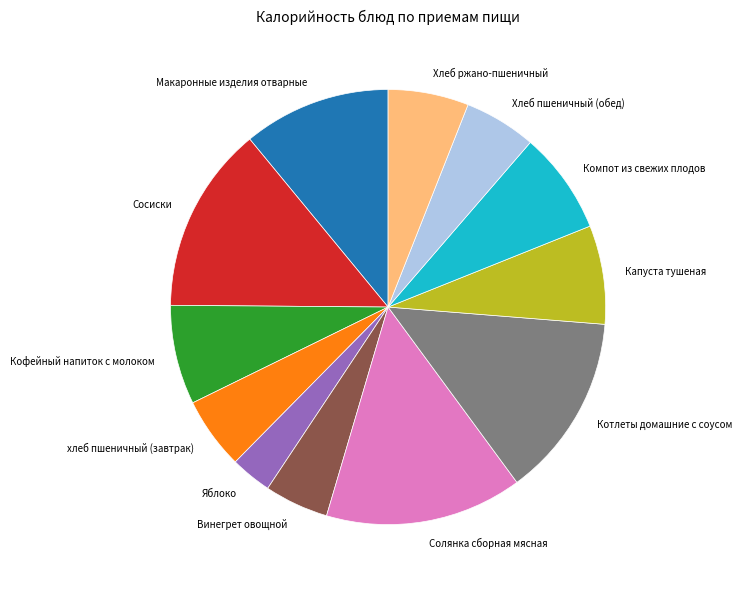

The Сосиски slice represents 22% of the pie. True or false?

False